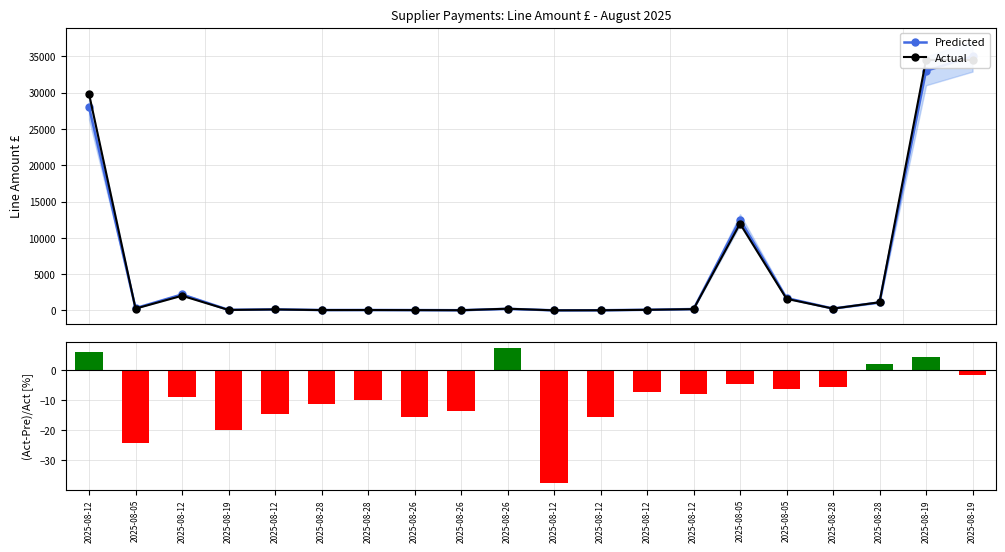

True or false: (Act-Pre)/Act [%] has a value of 4.3 at 2025-08-19.

True